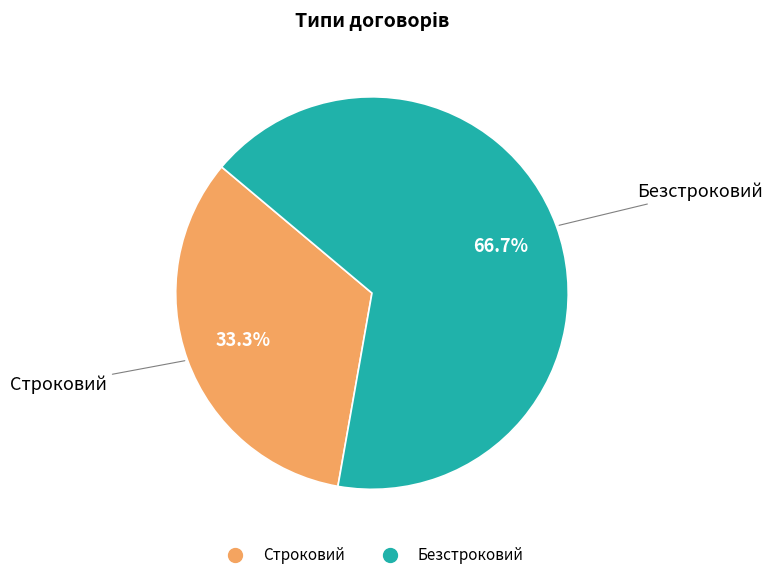

The Безстроковий slice represents 80% of the pie. True or false?

False